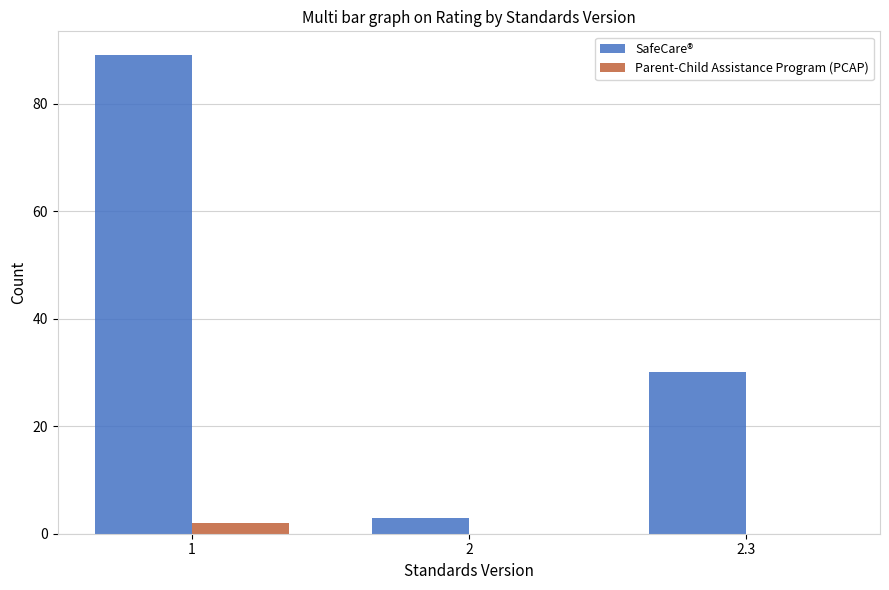

Which series has the largest total across all categories?

SafeCare®